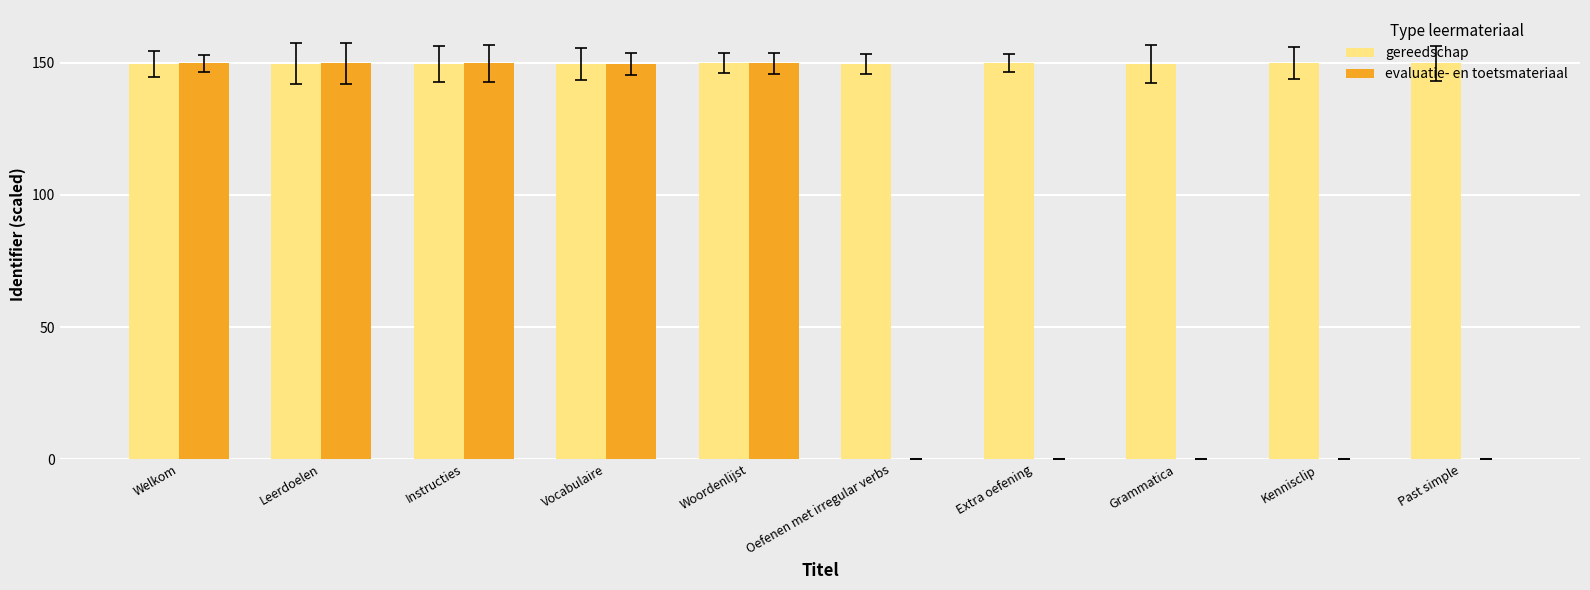

Which series changed the most between Instructies and Grammatica?

evaluatie- en toetsmateriaal